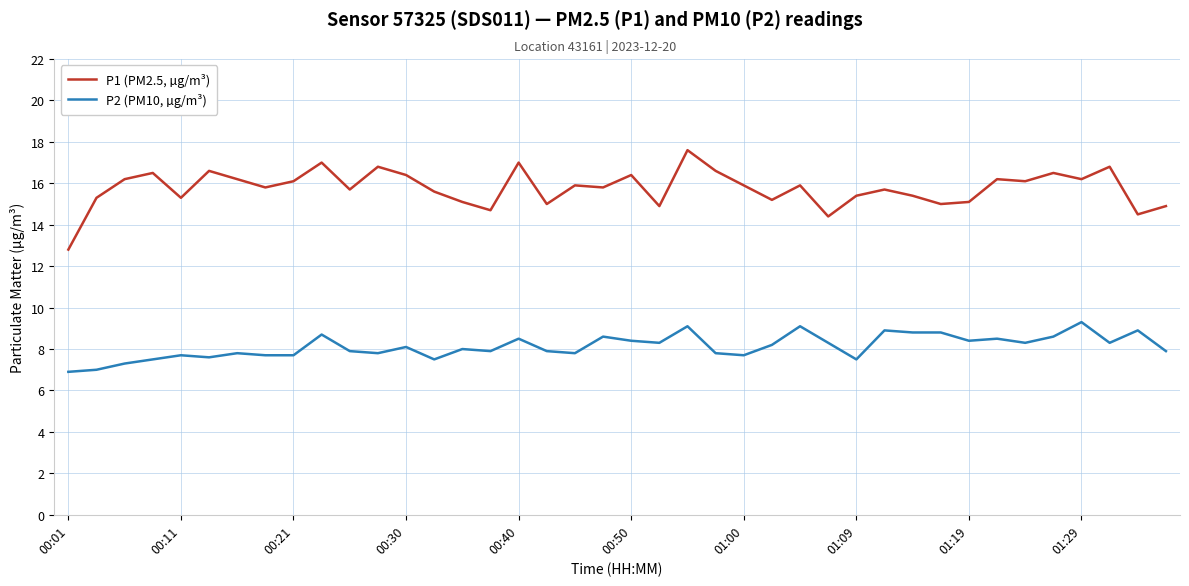

What is the minimum value for P2 (PM10, µg/m³)?

6.9